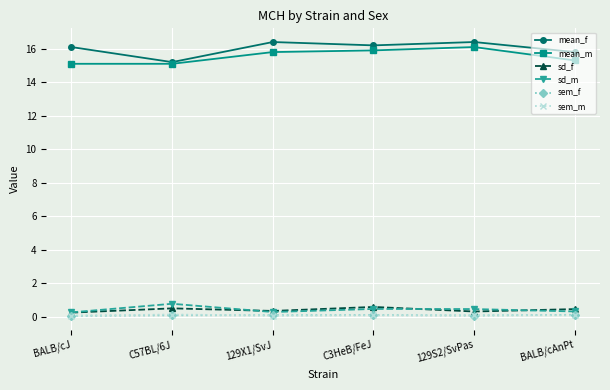

True or false: mean_m and sem_m intersect in this chart.

False